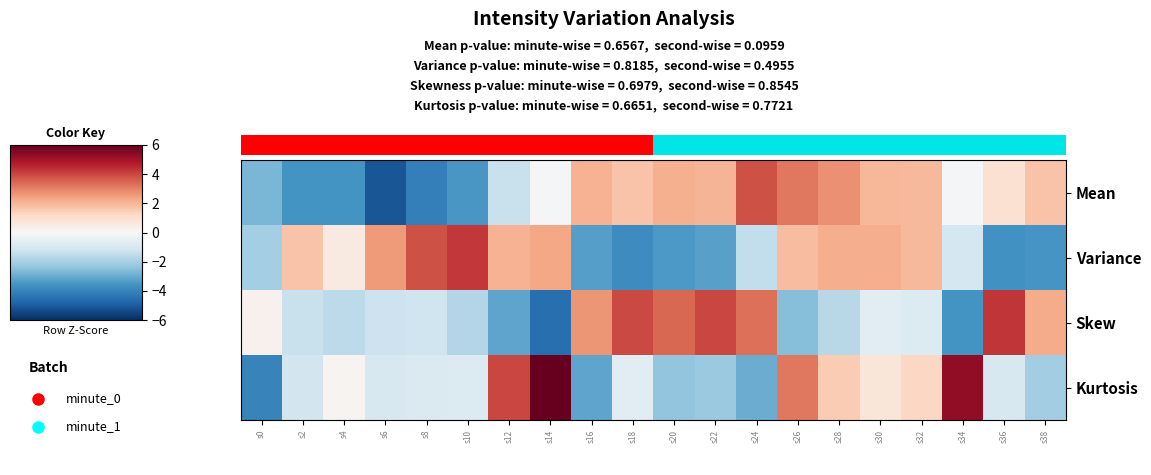

List the series in order of their peak value, lowest first.

Mean, Variance, Skew, Kurtosis